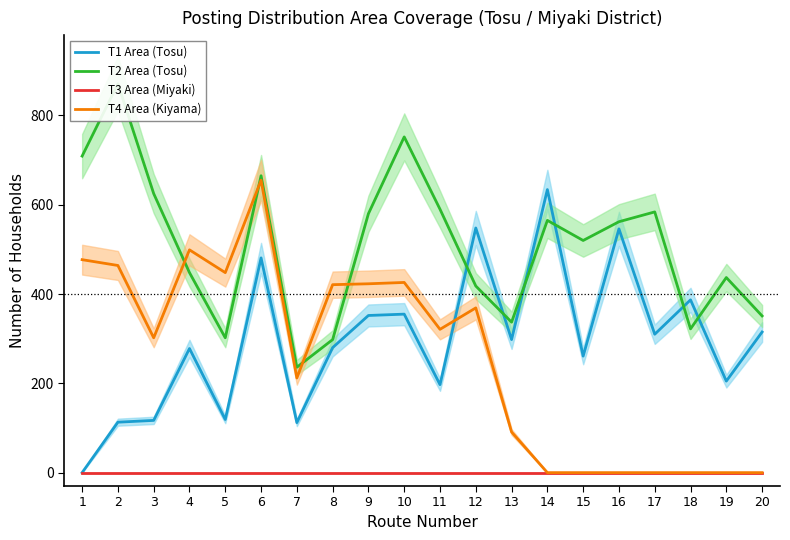

What is the lowest value of the T2 Area (Tosu) series?

236